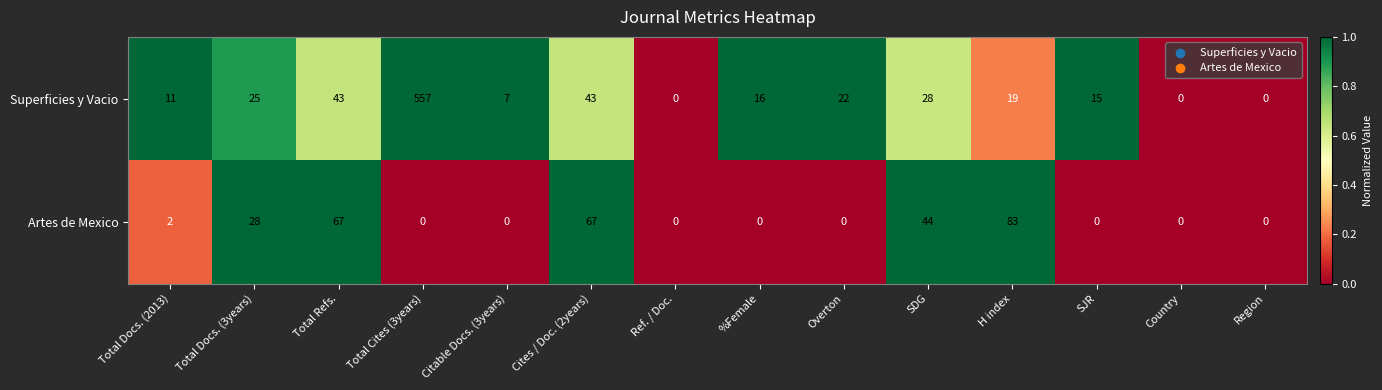

Rank the series by their average value, from lowest to highest.

Artes de Mexico, Superficies y Vacio